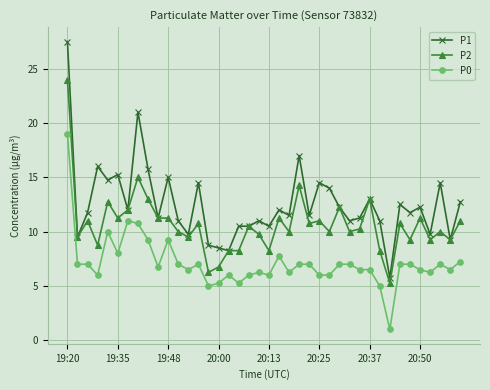

True or false: P1 has more than 1 points higher than both neighbors.

True